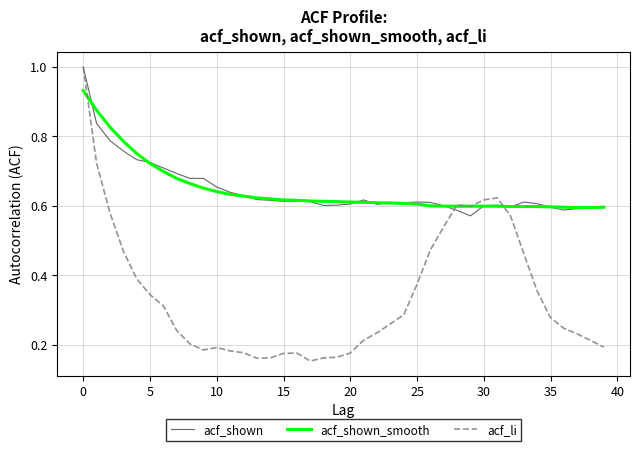

Which series has the widest spread of values?

acf_li